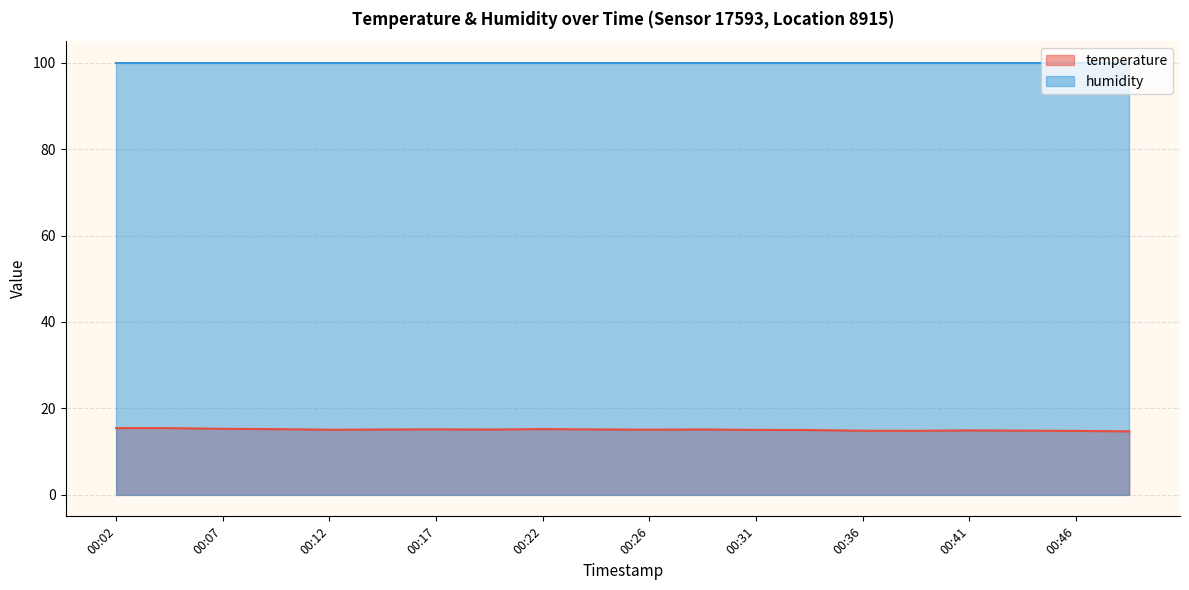

Between 00:26 and 00:09, which is larger?

00:09